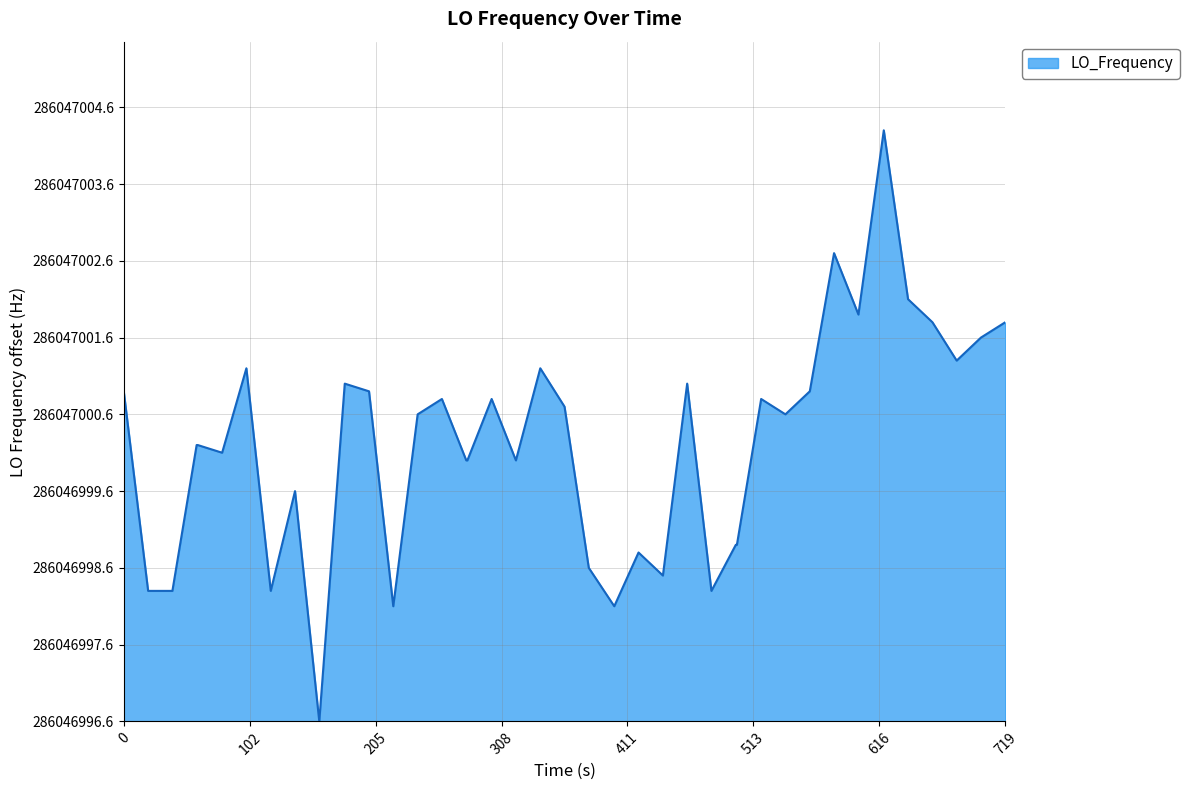

Does the chart have visible grid lines?

Yes